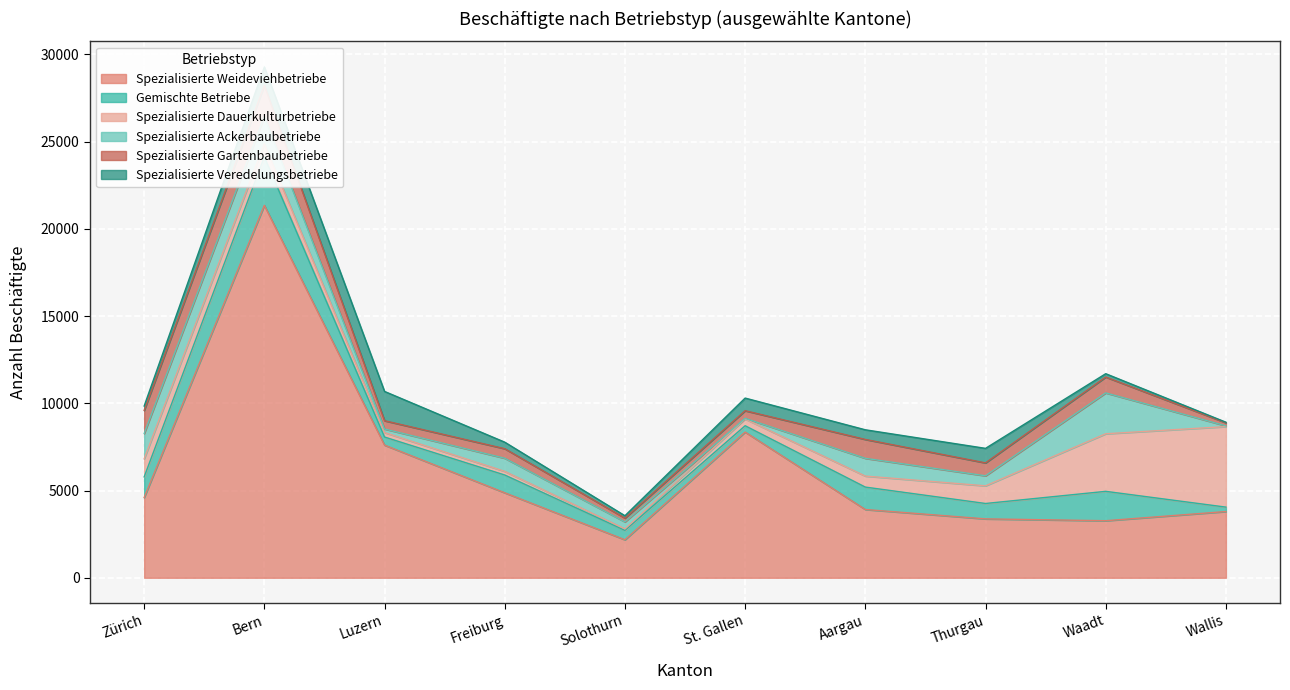

Reading right to left, list all the values displayed in this chart.

Spezialisierte Weideviehbetriebe: 3796	3270	3375	3912	8351	2177	4870	7603	21344	4597
Gemischte Betriebe: 253	1683	882	1285	363	540	1020	463	2781	1185
Spezialisierte Dauerkulturbetriebe: 4615	3300	1012	631	386	81	208	255	740	1033
Spezialisierte Ackerbaubetriebe: 41	2342	575	1017	38	404	752	206	1577	1448
Spezialisierte Gartenbaubetriebe: 178	909	740	1083	436	217	547	474	1777	1327
Spezialisierte Veredelungsbetriebe: 32	192	833	553	725	136	375	1679	1061	253